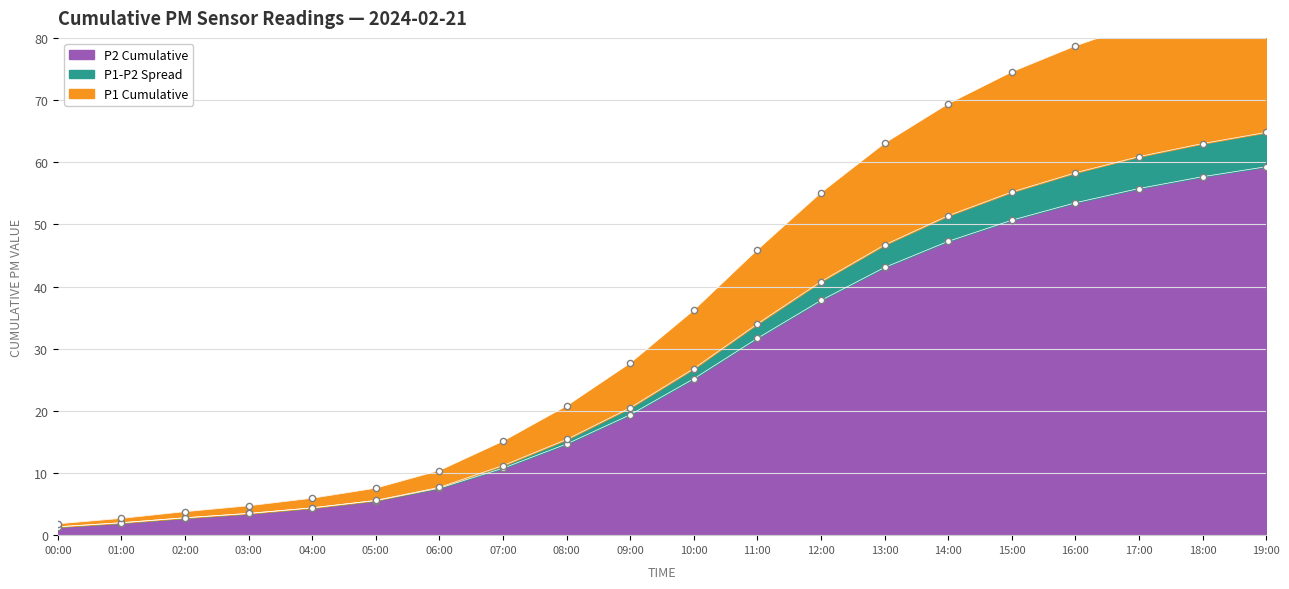

Is the value of P1_cumsum at 03:00 greater than the value of P2_cumsum at 09:00?

No